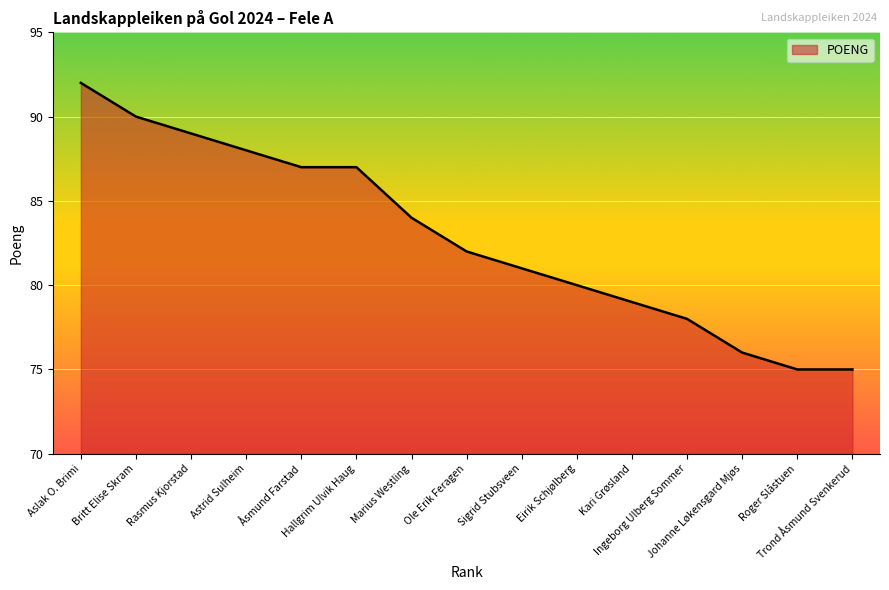

What is the smallest value displayed?

75